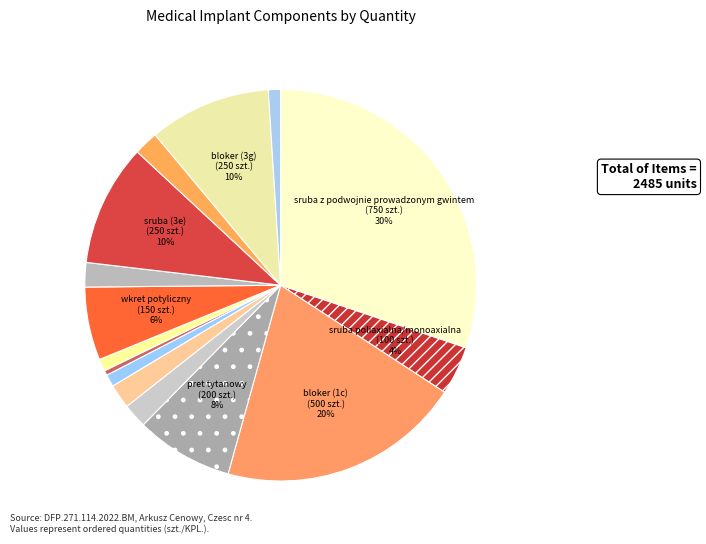

How many segments does this pie chart have?

15